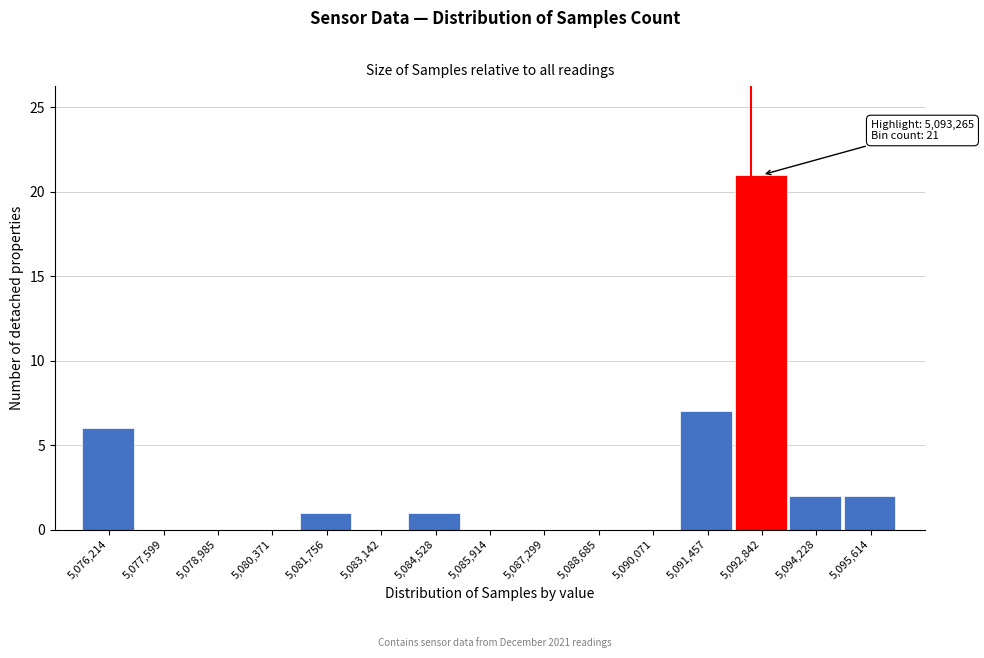

Reading right to left, list all the values displayed in this chart.

5,095,614=2	5,094,228=2	5,092,842=21	5,091,457=7	5,090,071=0	5,088,685=0	5,087,299=0	5,085,914=0	5,084,528=1	5,083,142=0	5,081,756=1	5,080,371=0	5,078,985=0	5,077,599=0	5,076,214=6